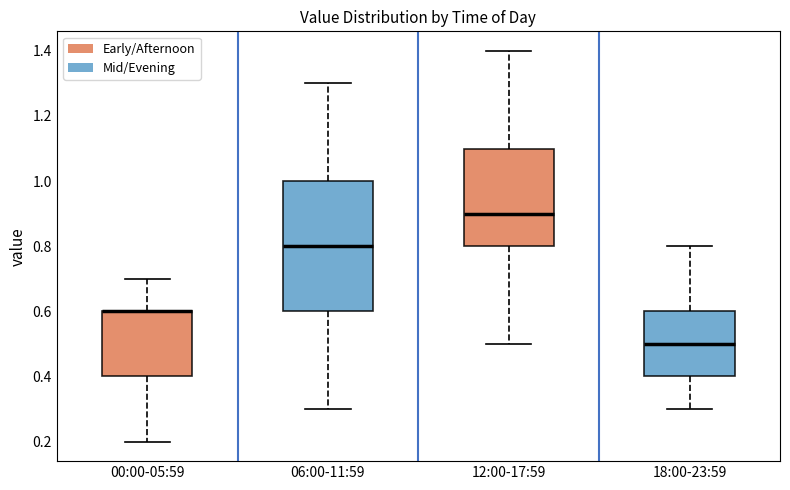

Where does the lower whisker of the box for 00:00-05:59 end on the y-axis? The values are not printed on the chart, so give them approximately, as read against the axis.

0.2